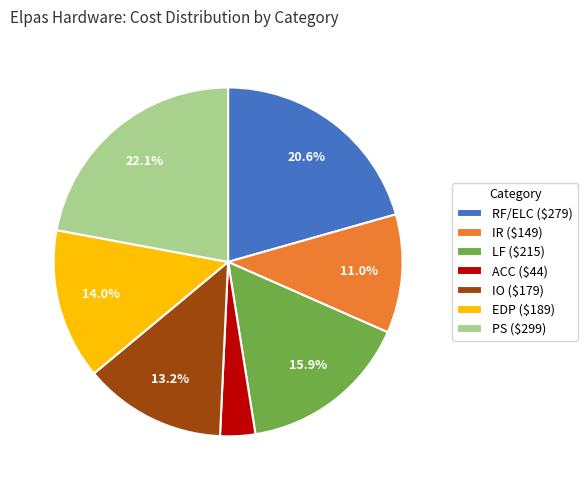

Does IO ($179) account for over 50% of the chart?

No